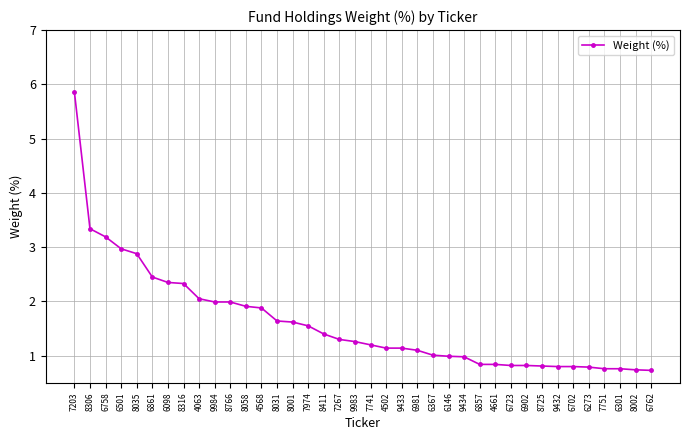

The chart shows a value of 1.0 at 6501. True or false?

False